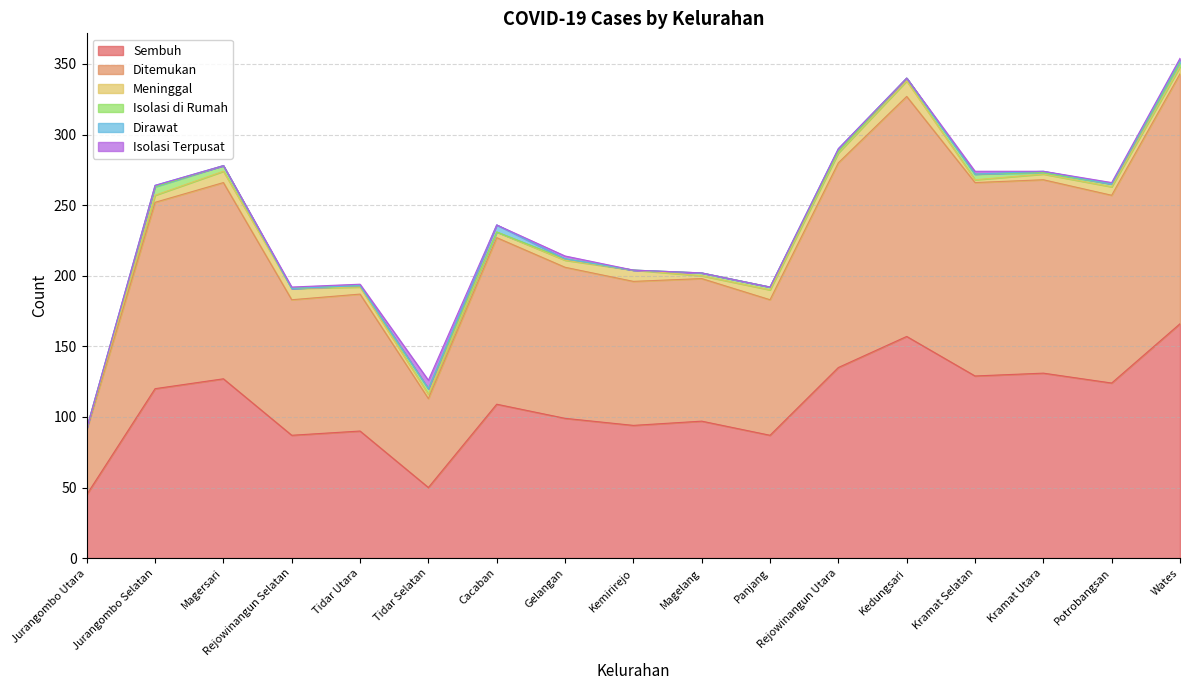

What is the value of the Meninggal point at the 12th from the left?

7